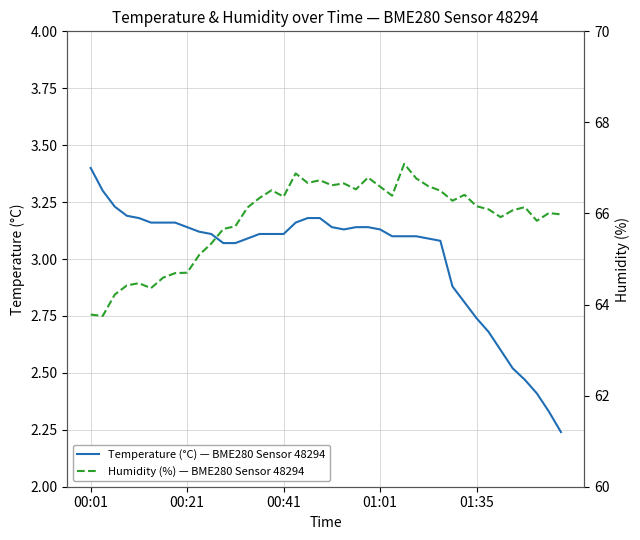

Which series has the widest spread of values?

Humidity (%) — BME280 Sensor 48294